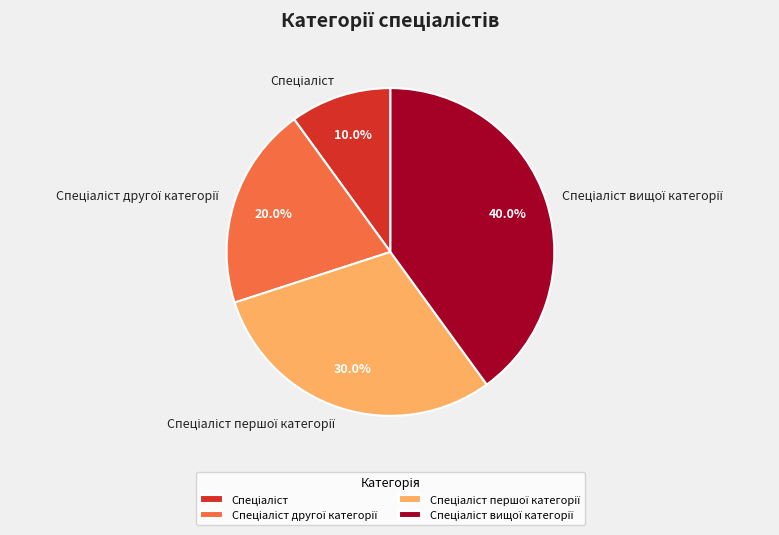

Does any single category account for the majority?

No